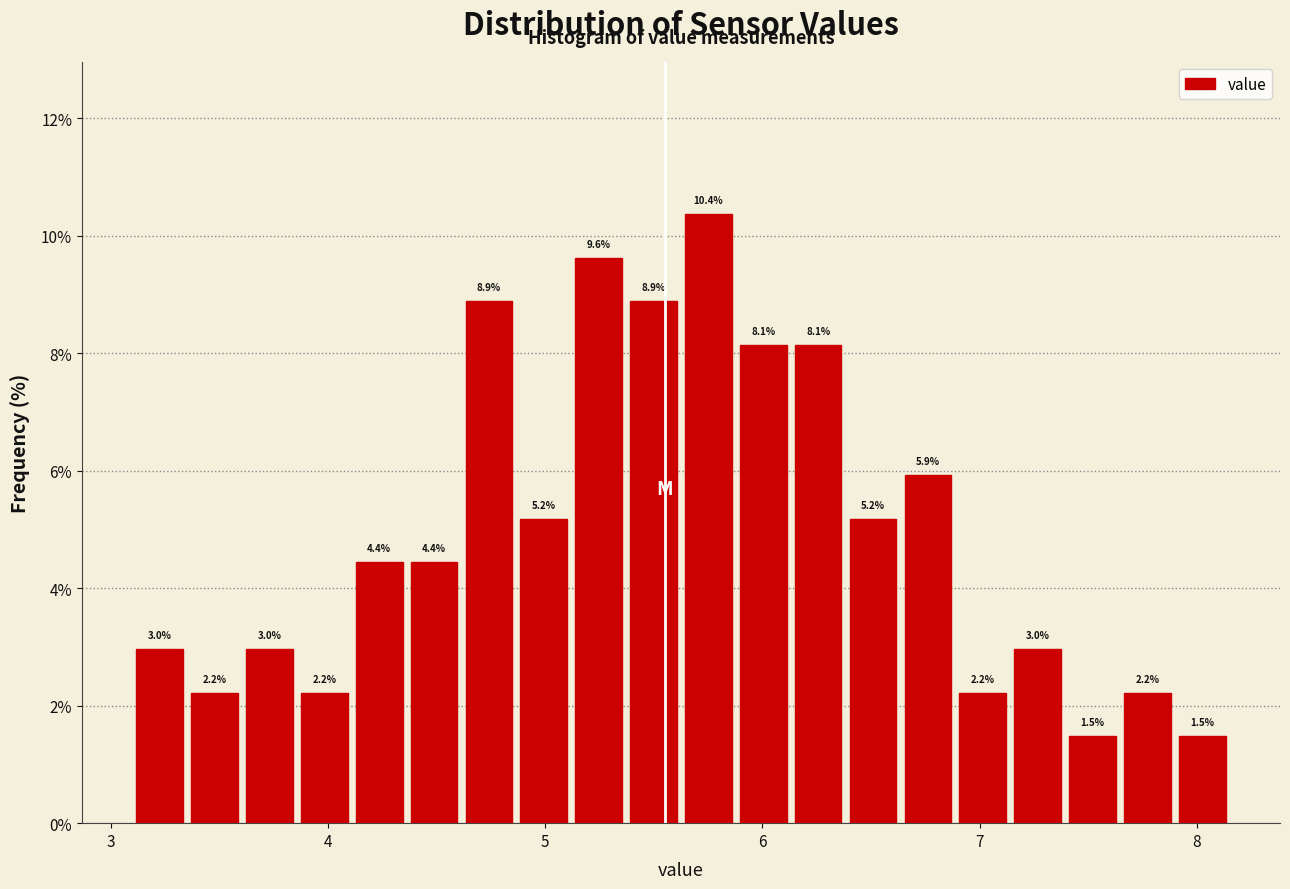

Read against the x-axis, roughly where is the centre of the tallest bar?

5.8